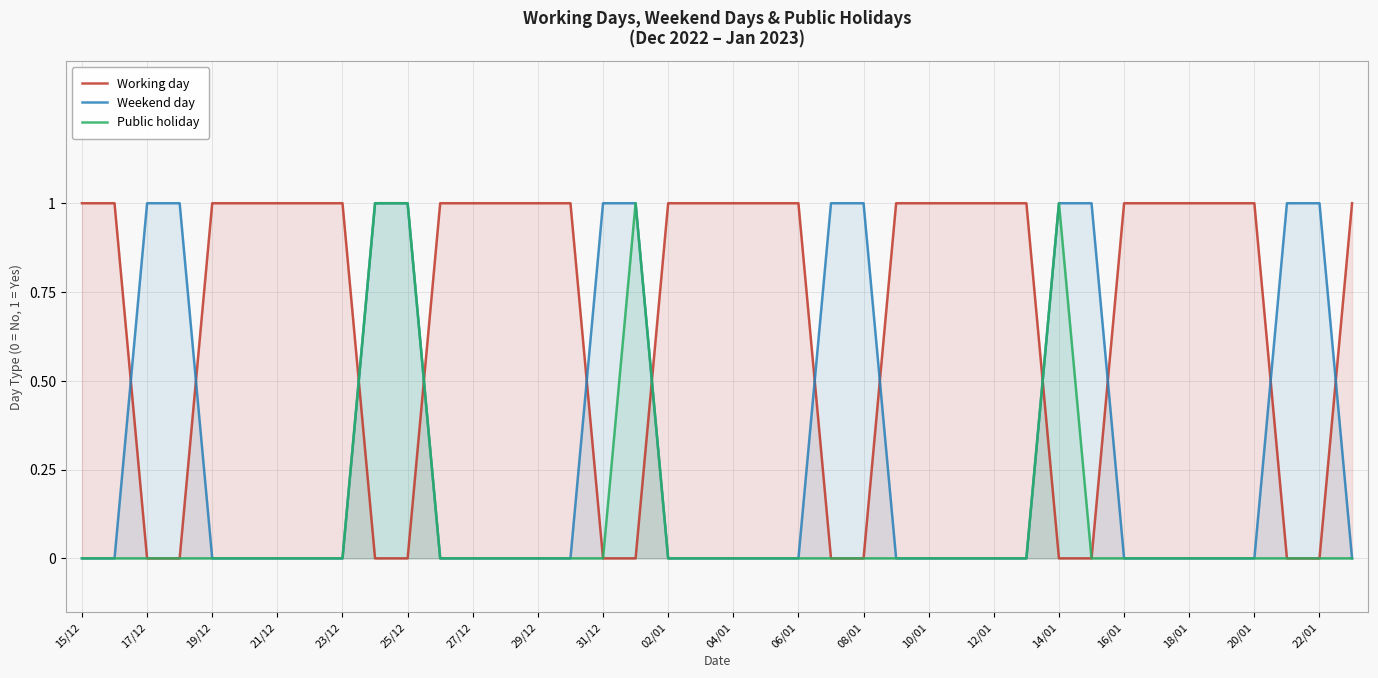

The value of Working day at 18/01 is 1. True or false?

True